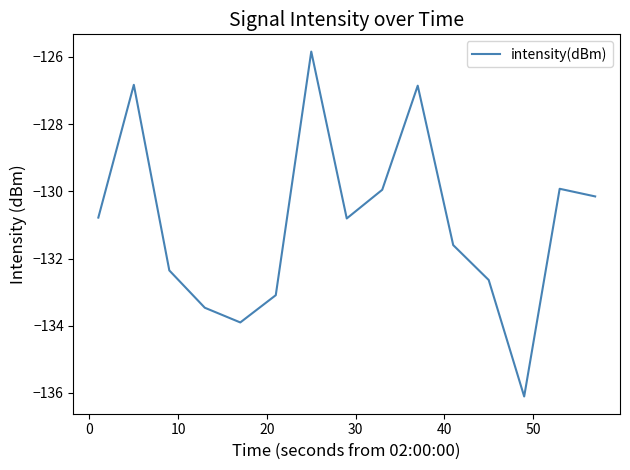

What is the minimum value shown in the chart?

-136.1